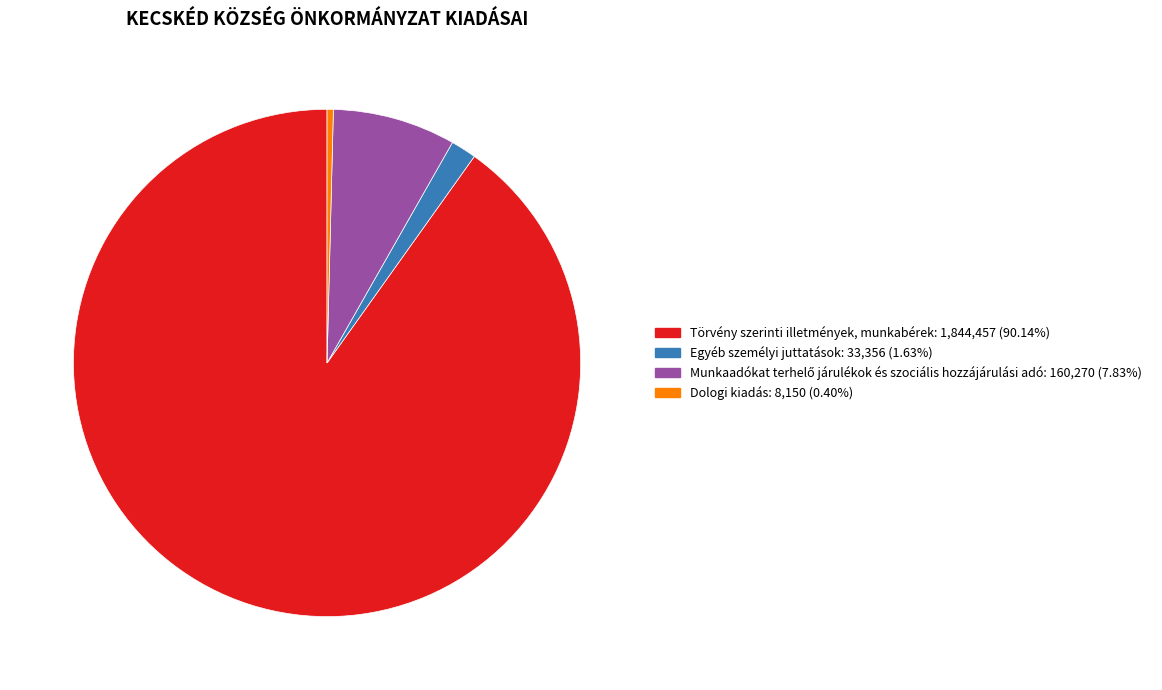

How many segments does this pie chart have?

4